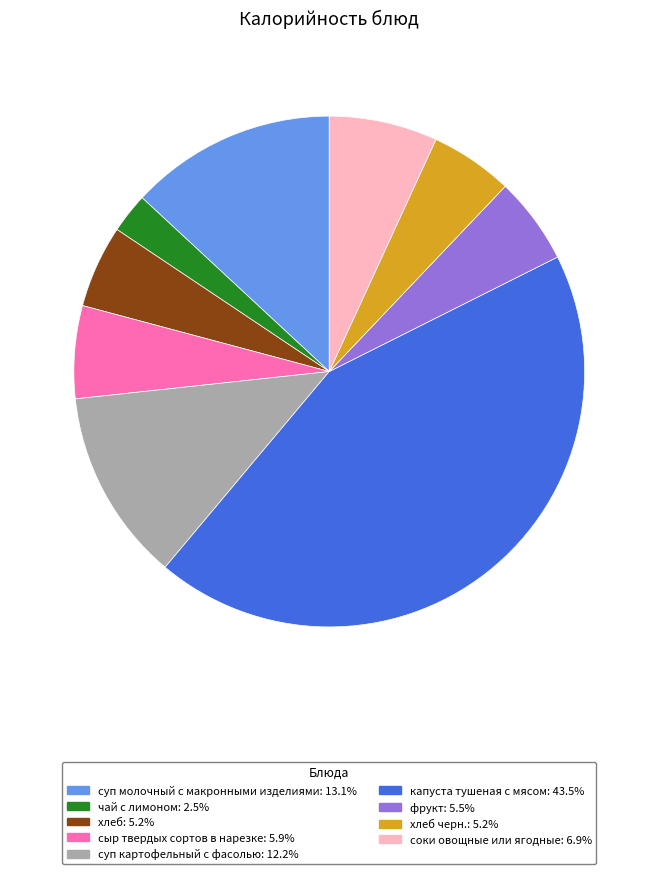

Is there any slice that represents more than half of the pie?

No